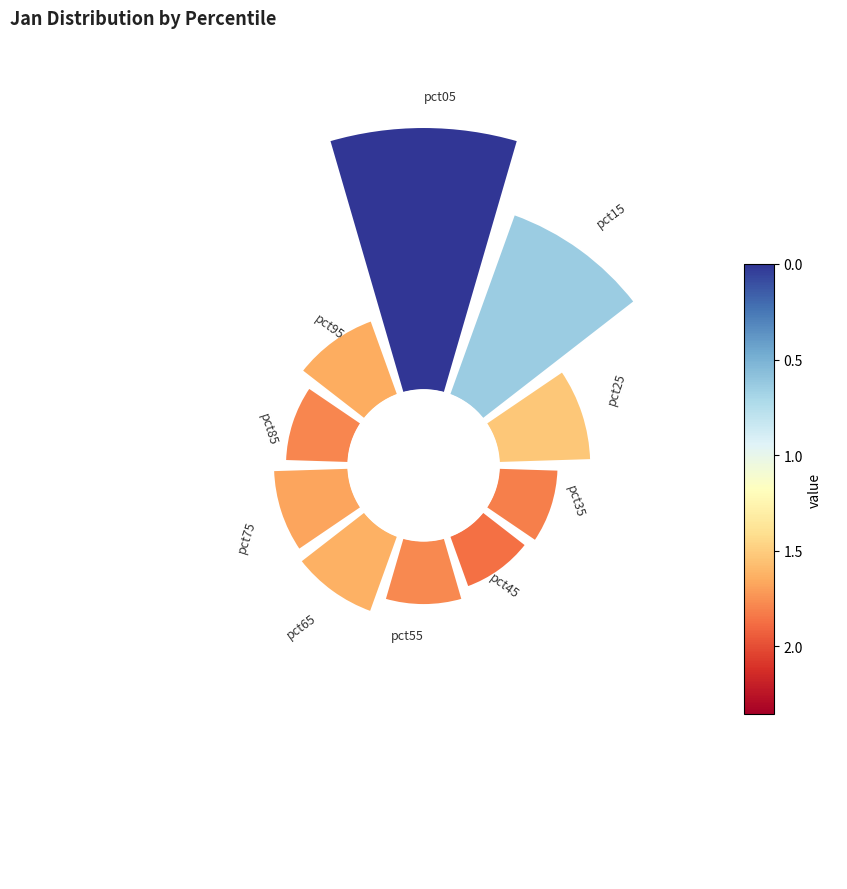

To the nearest percent, what is the difference between the largest and smallest slice percentages?

20%